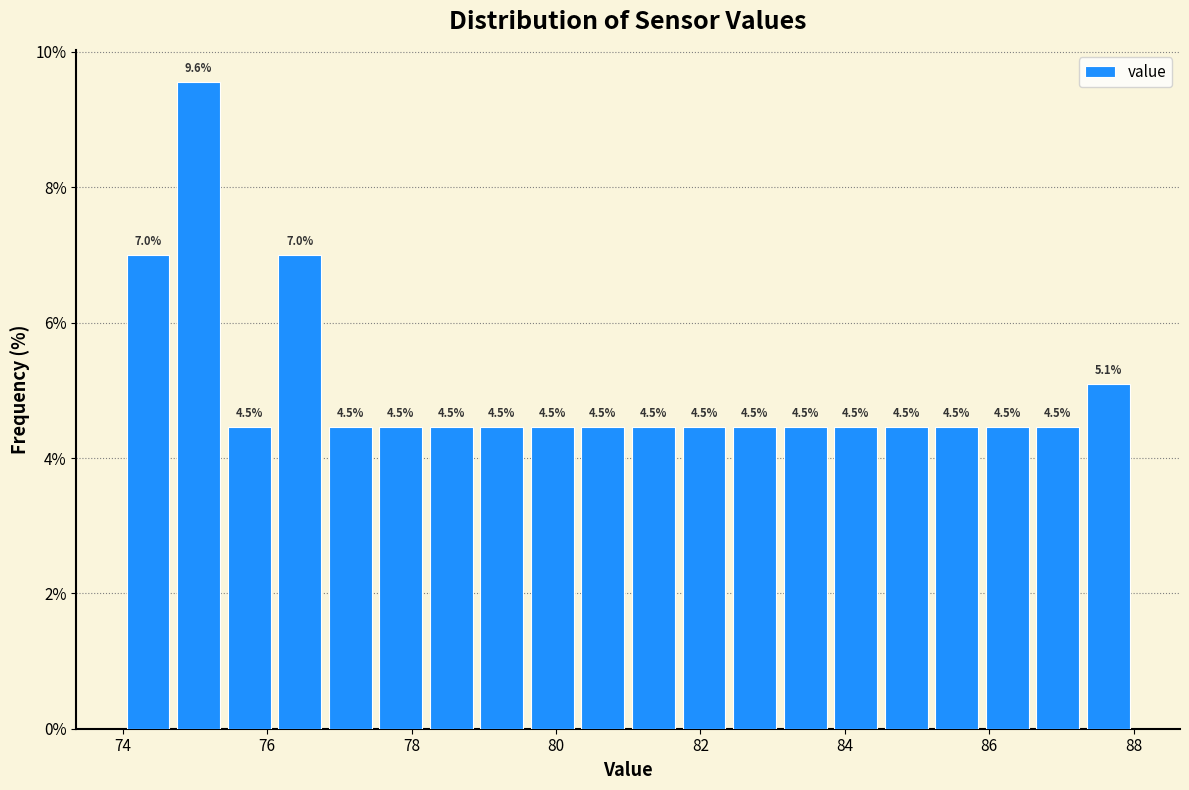

Around what value on the x-axis is the tallest bar? Give the approximate position of its centre, as read against the axis.

75.0